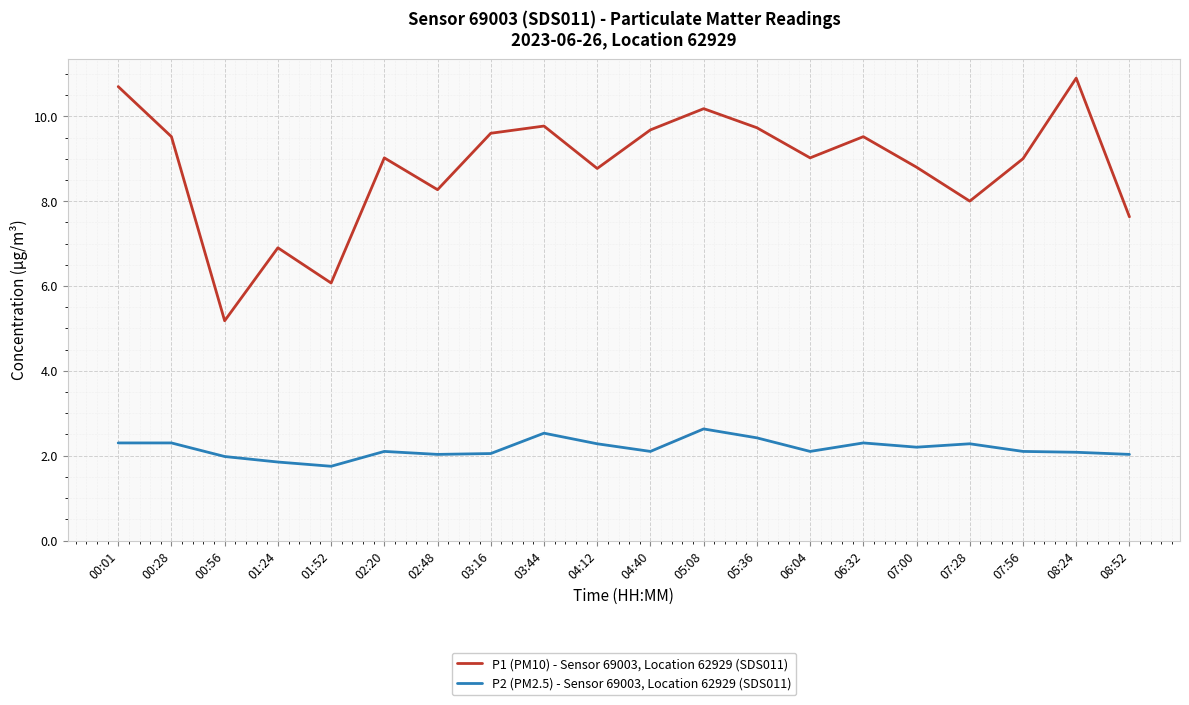

The value of P2 (PM2.5) - Sensor 69003, Location 62929 (SDS011) at 06:32 is 2.3. True or false?

True